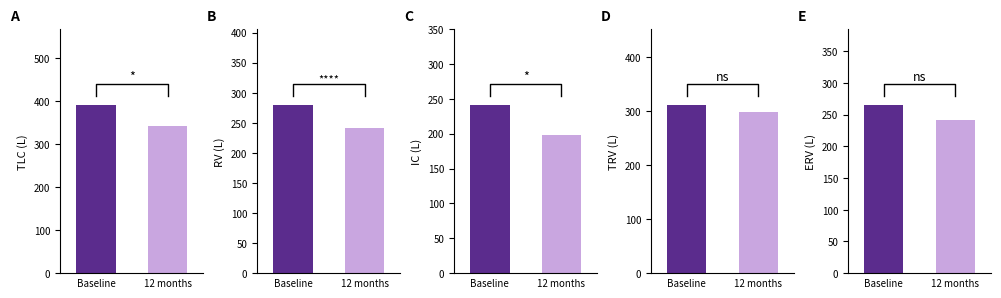

How many distinct data groups are displayed?

5